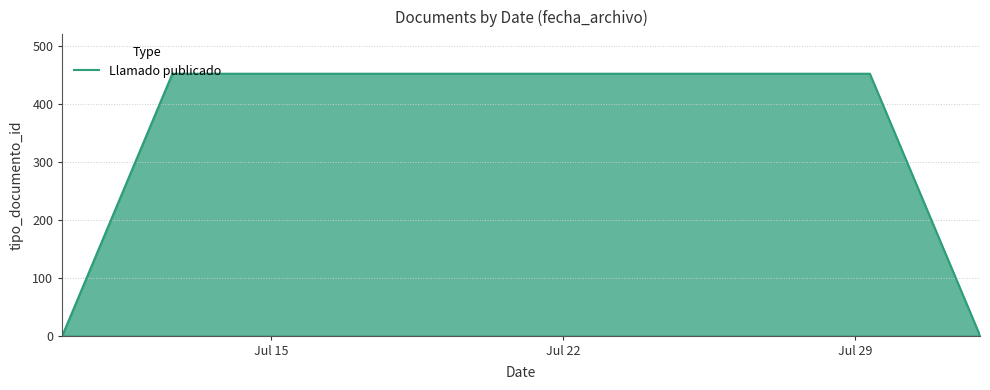

True or false: the data has more than 2 interior local peaks.

False